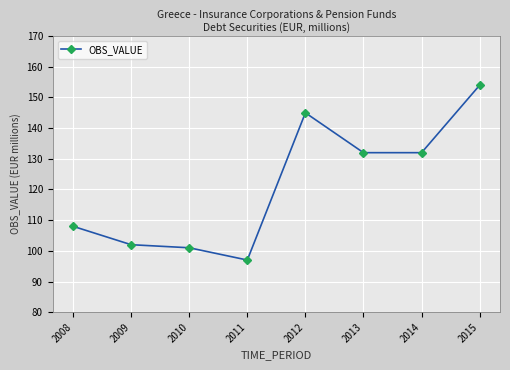

Which has a higher value, 2010 or 2008?

2008